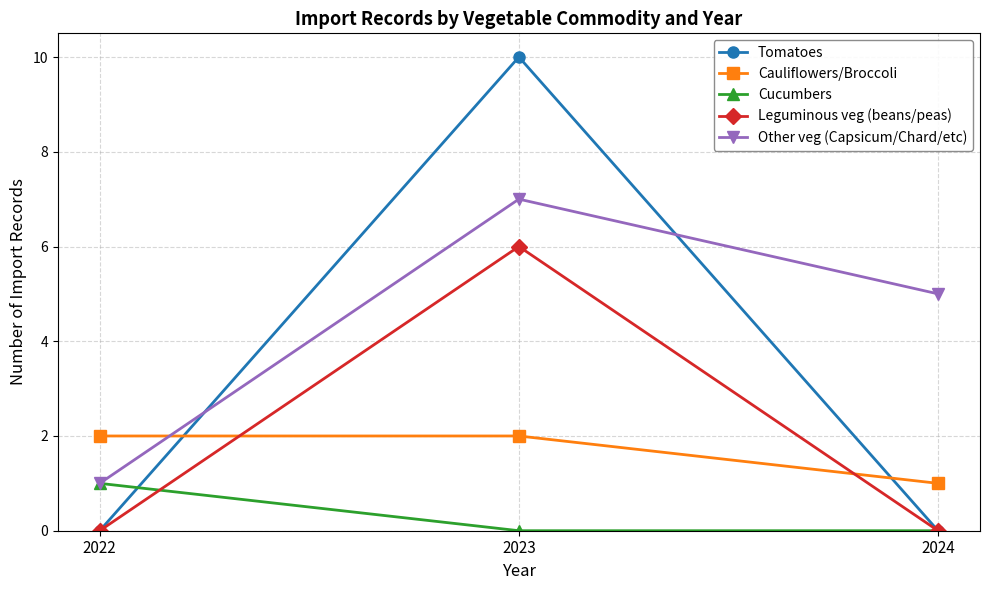

The Cucumbers series shows 1 at 2023. True or false?

False